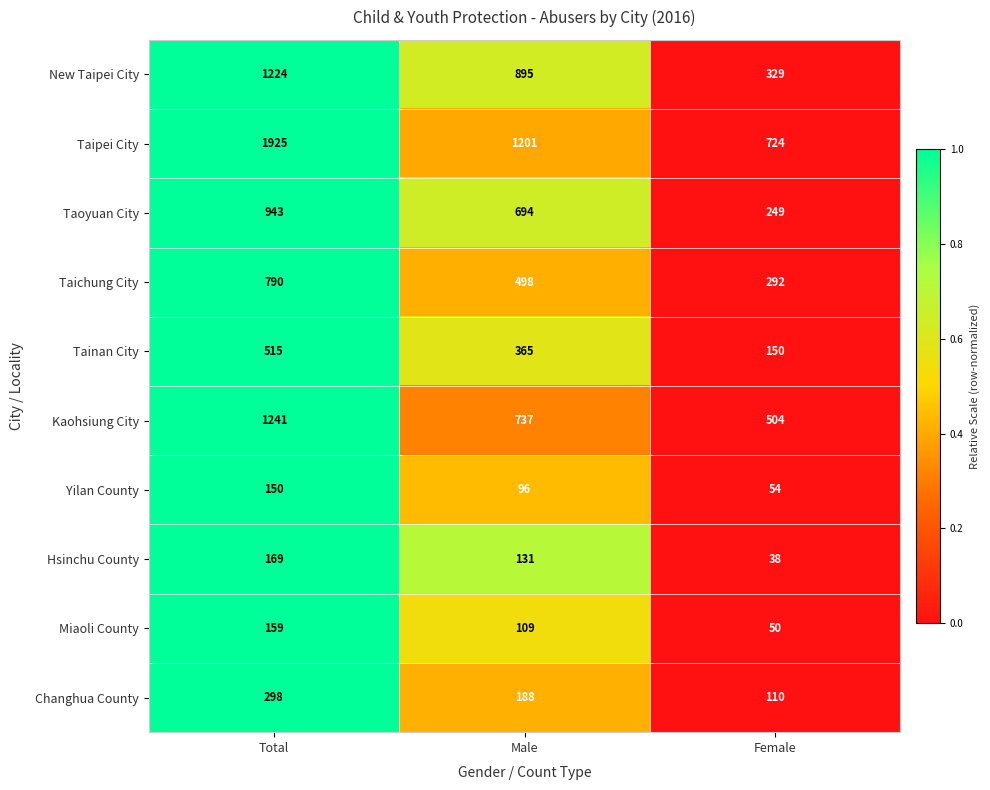

Where is Tainan City nearest to the value 332?

Male